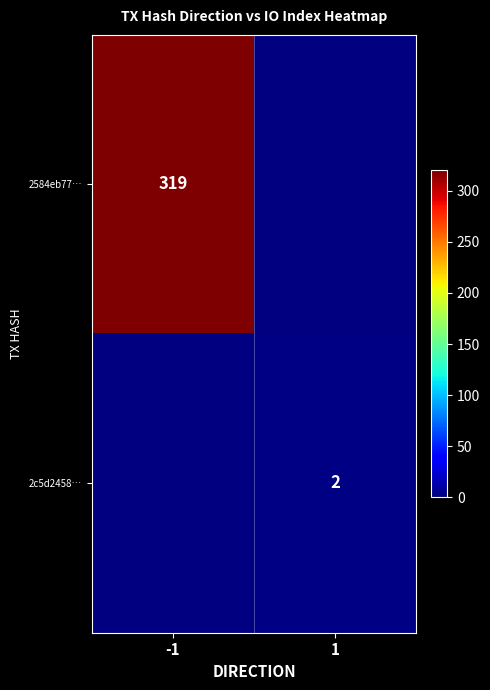

The value of 2c5d2458… at 1 is 2. True or false?

True